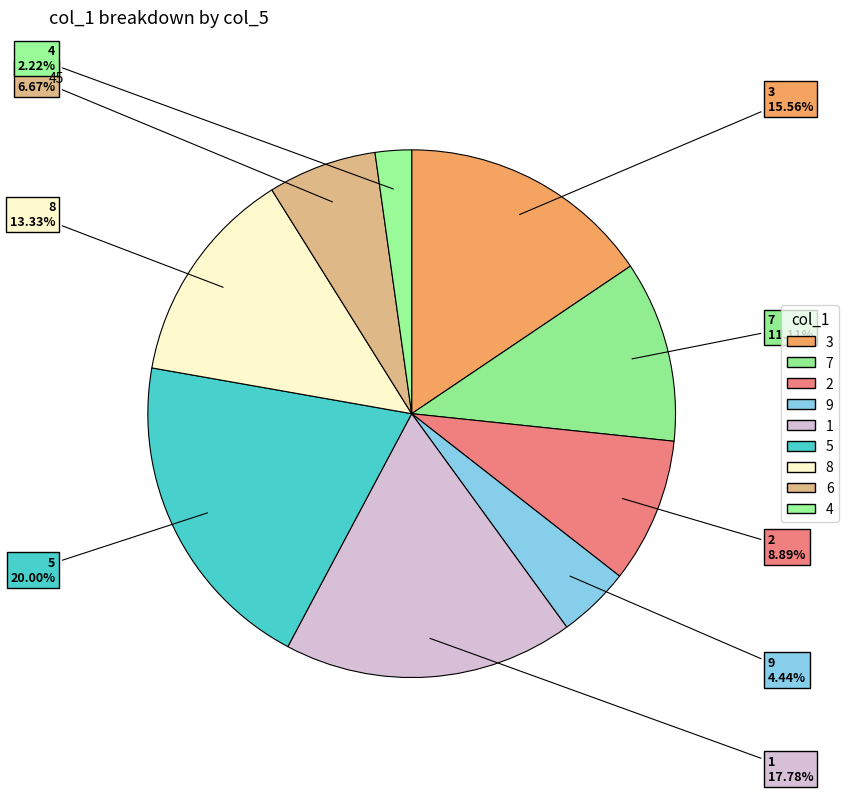

The 5 slice represents 12% of the pie. True or false?

False